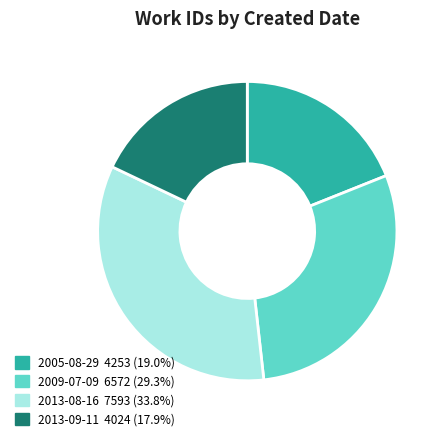

Rank the categories by value from highest to lowest.

2013-08-16, 2009-07-09, 2005-08-29, 2013-09-11